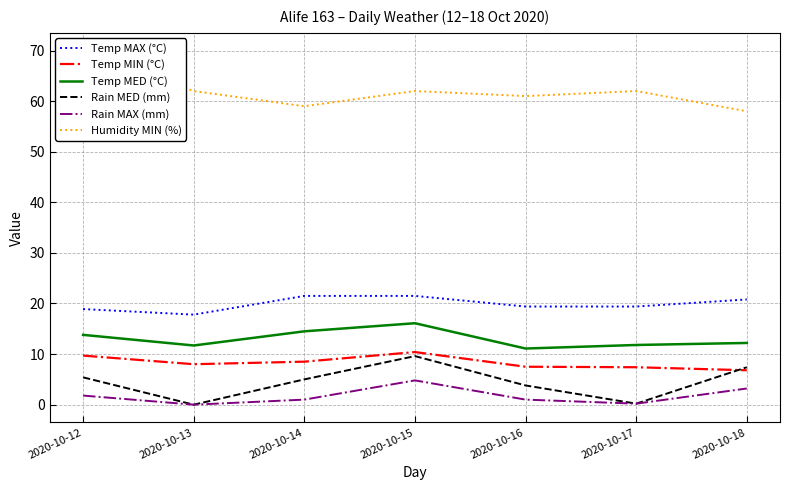

Rank the categories by Temp MIN (°C) value from highest to lowest.

2020-10-15, 2020-10-12, 2020-10-14, 2020-10-13, 2020-10-16, 2020-10-17, 2020-10-18